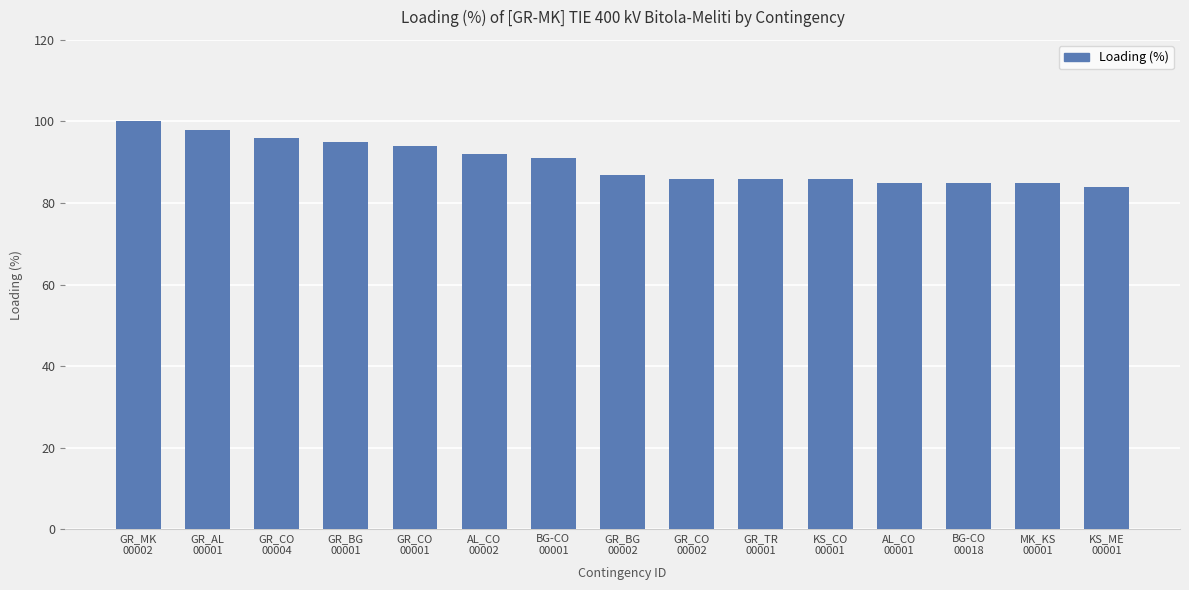

At which label does the data first exceed 87?

GR_MK
00002